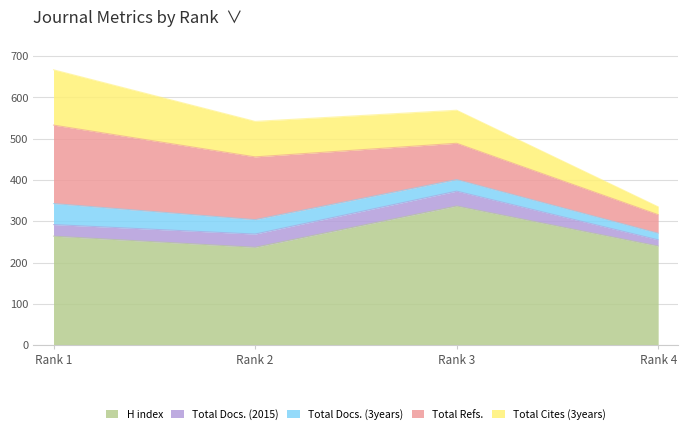

Reading left to right, extract all data points from this chart.

H index: 264	237	337	240
Total Docs. (2015): 28	32	36	15
Total Docs. (3years): 51	35	28	16
Total Refs.: 190	152	88	45
Total Cites (3years): 134	86	80	19